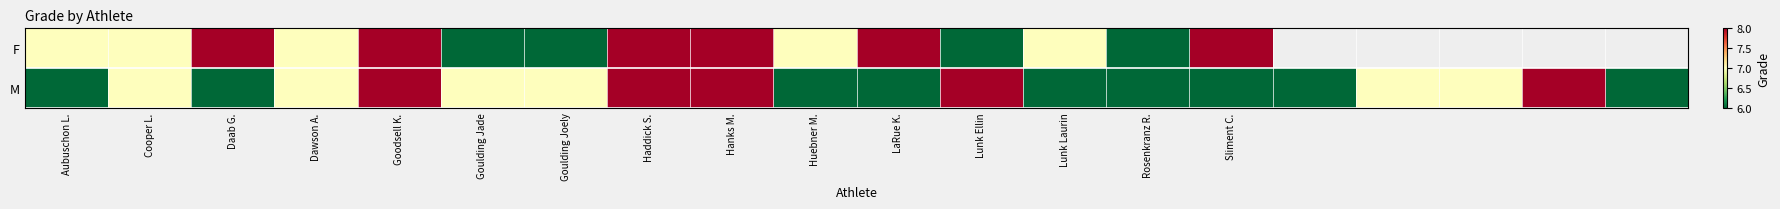

At which label is F closest to 7?

Aubuschon L.